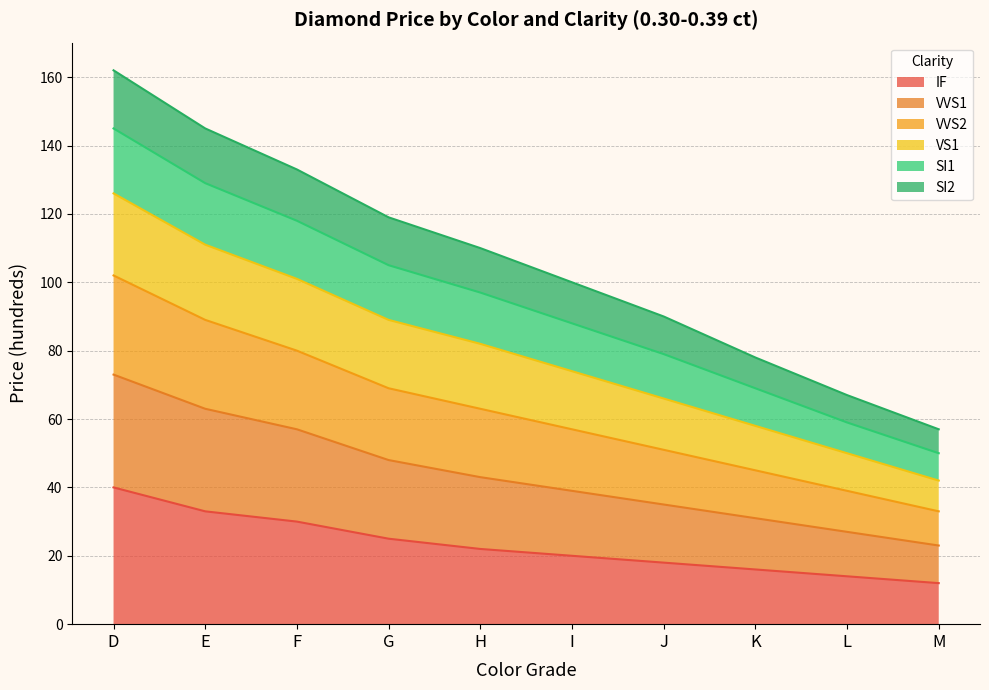

What is the highest value of the IF series?

40